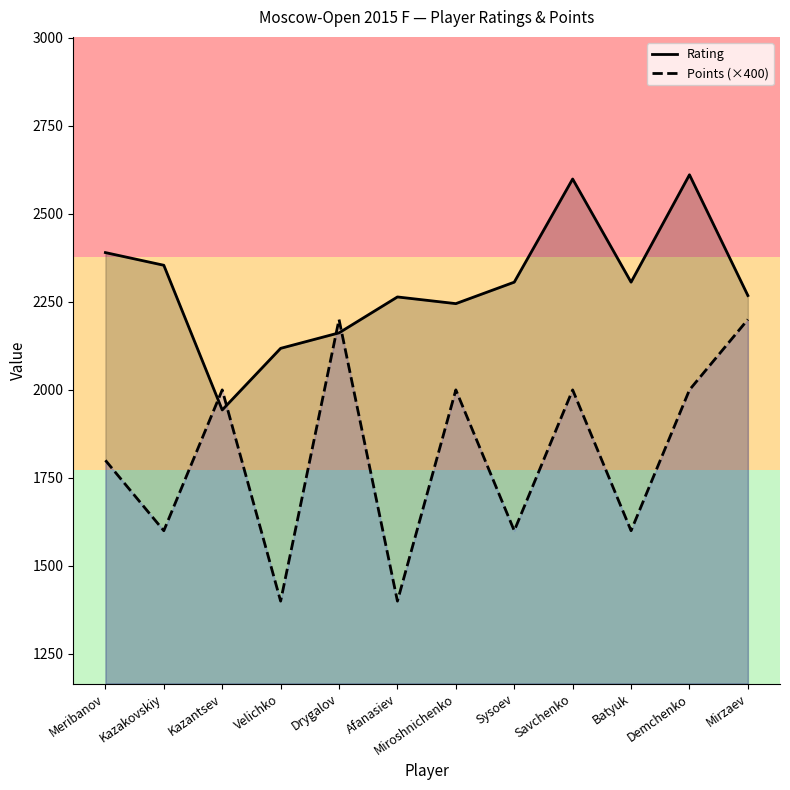

True or false: Points (×400) and Rating cross at least once.

True